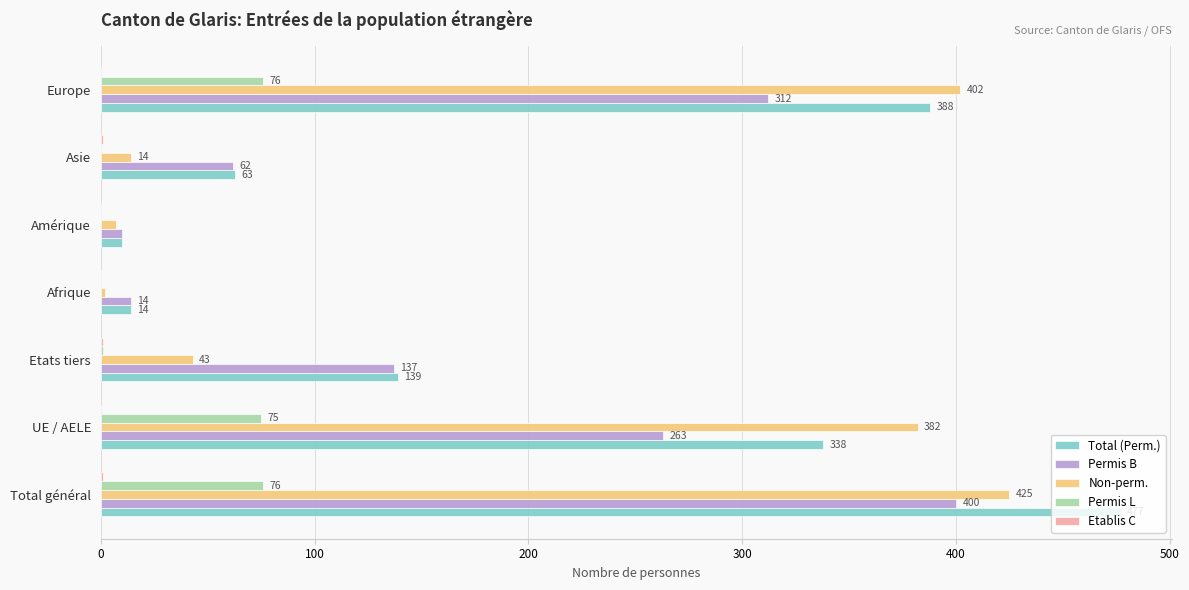

Which category has the highest value across all series?

Total général